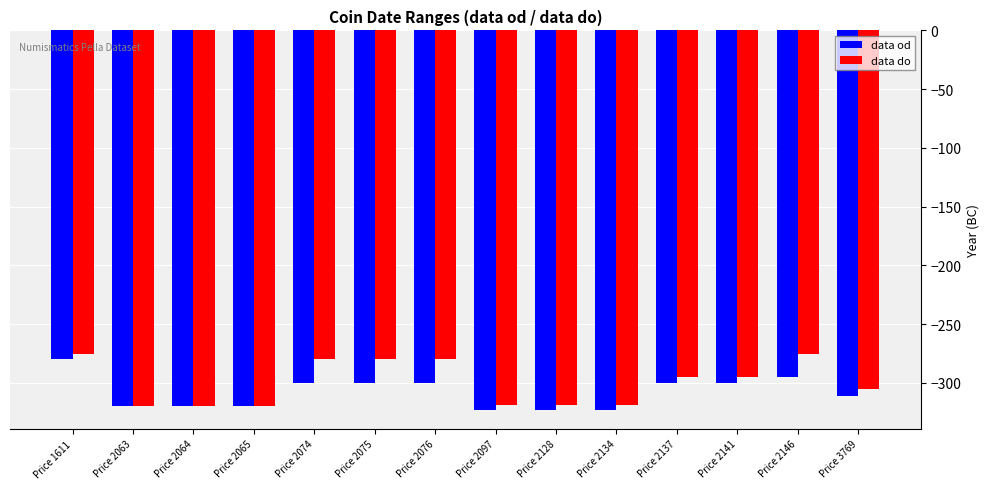

How many values in the data do series exceed -295?

5